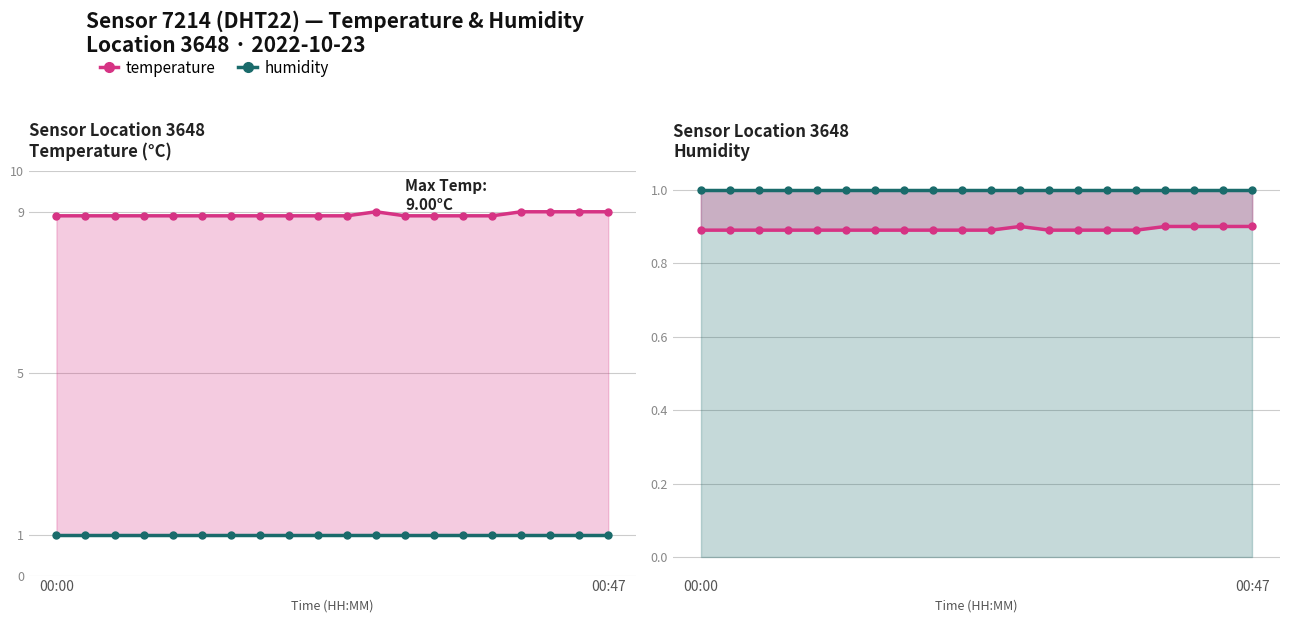

What is the maximum value for temperature?

9.0